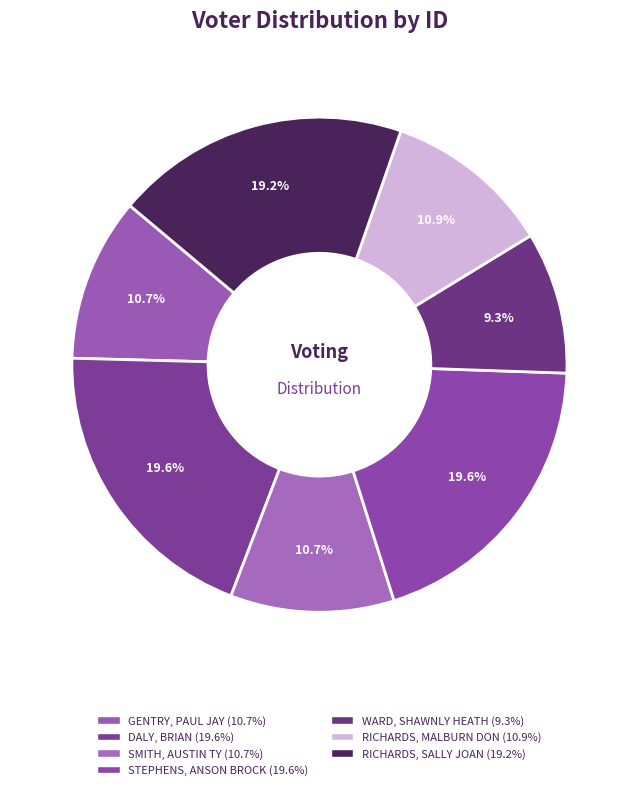

True or false: RICHARDS, MALBURN DON accounts for 11% of the total.

True